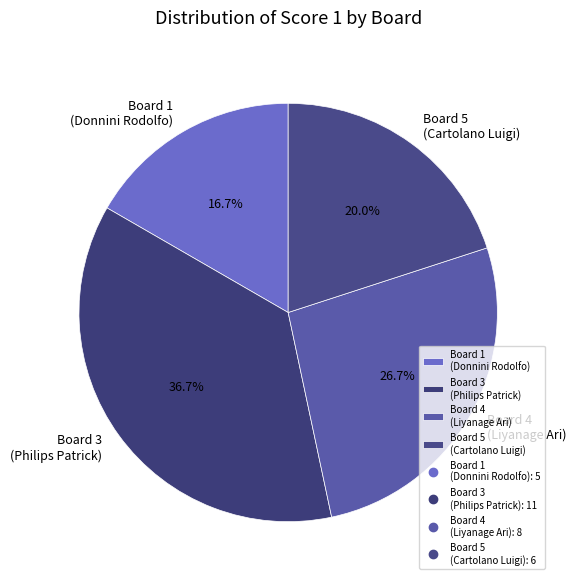

How many slices are in this pie chart?

4